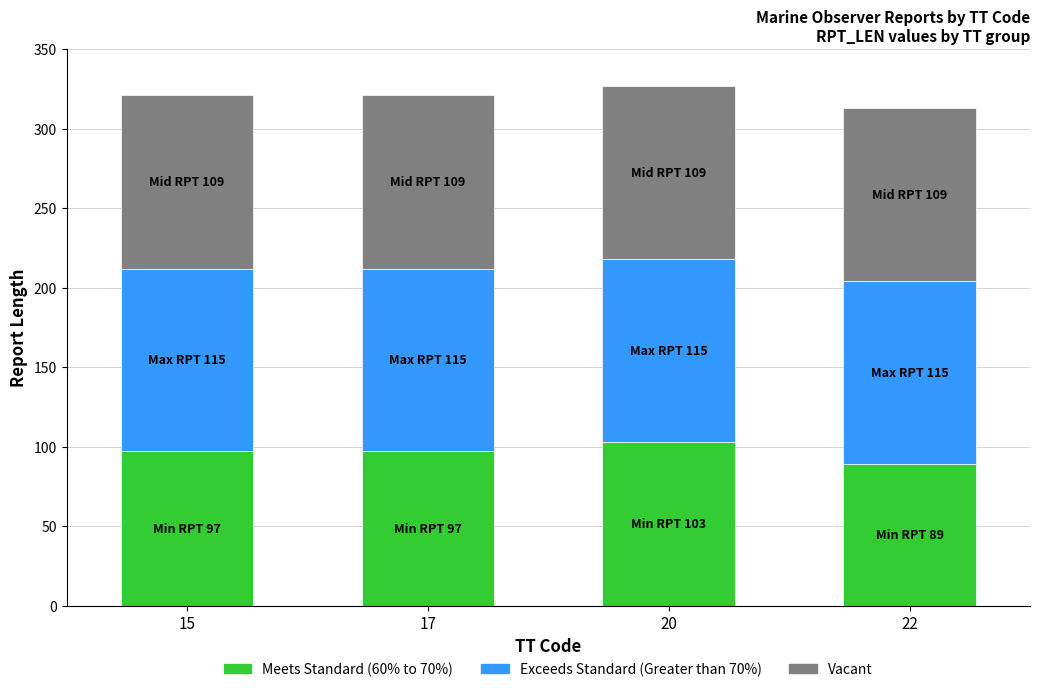

How many data points in Meets Standard (60% to 70%) are less than 97?

1